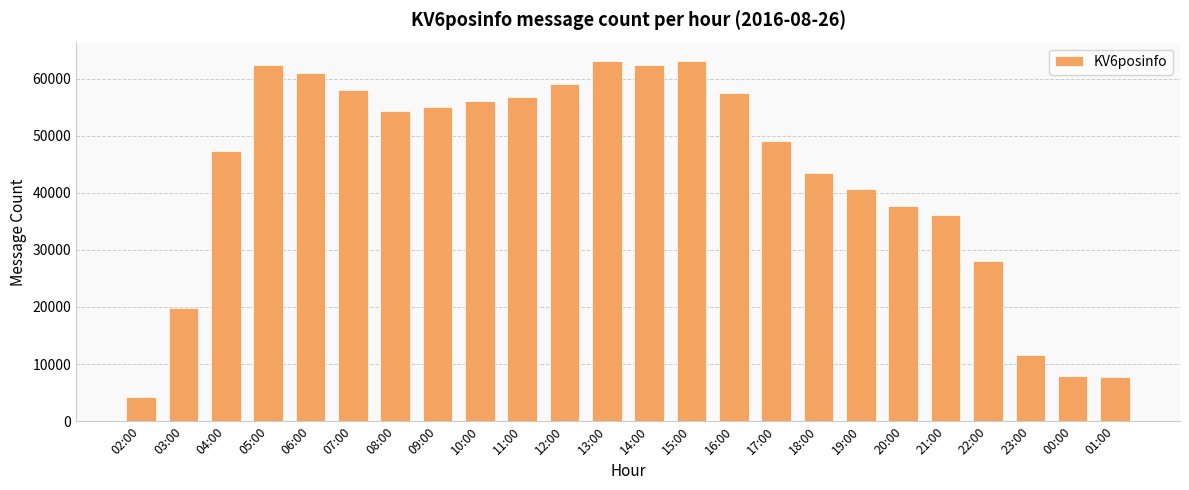

What position from the right is 18:00?

8